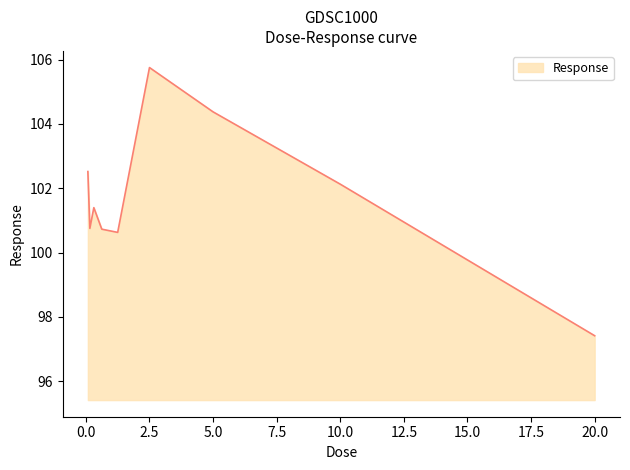

What is the greatest value displayed?

105.8